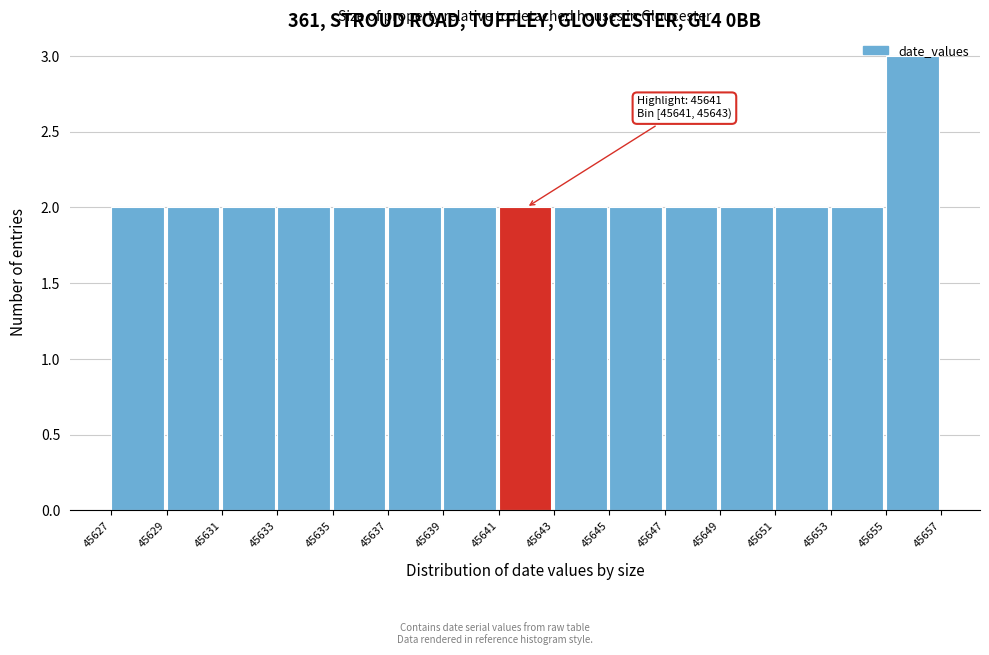

Over which range of the x-axis is the bar tallest?

45655 to 45657